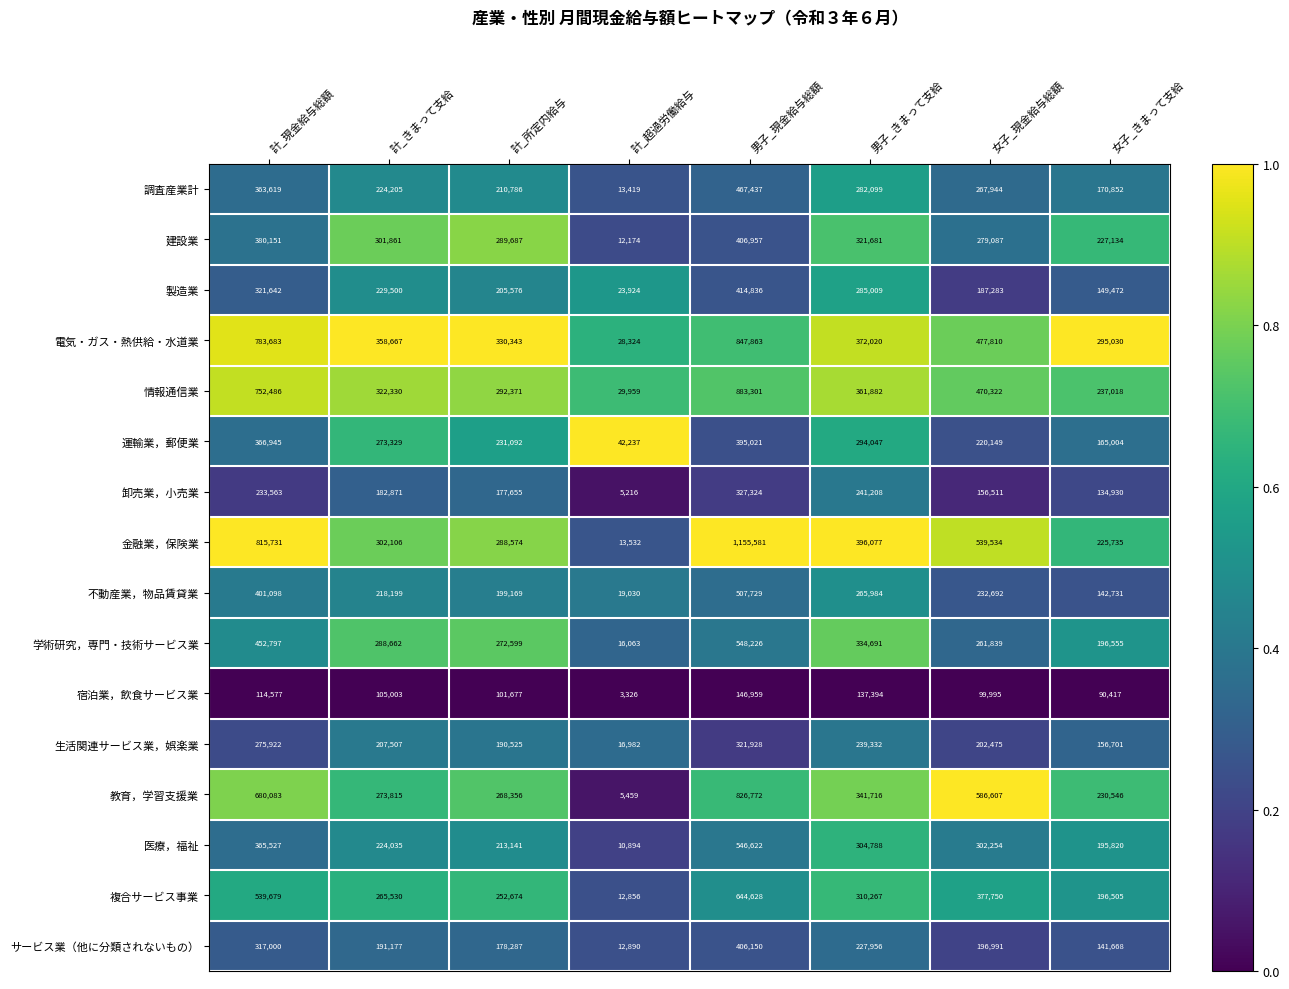

What is the difference between the highest and lowest values at 計_所定内給与?

228666